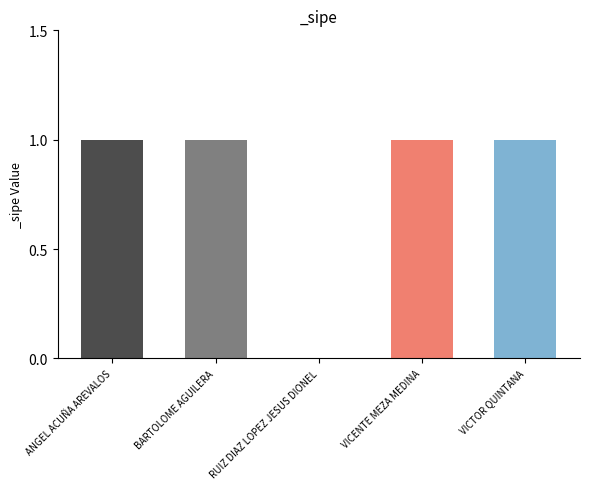

The chart shows a value of 1 at ANGEL ACUÑA AREVALOS. True or false?

True